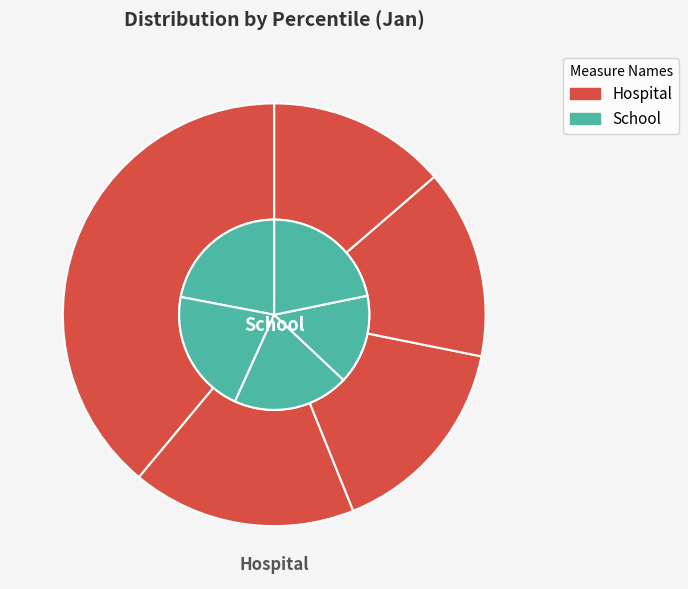

To the nearest percent, what is the difference between the pct65 and pct35 slice percentages?

1%